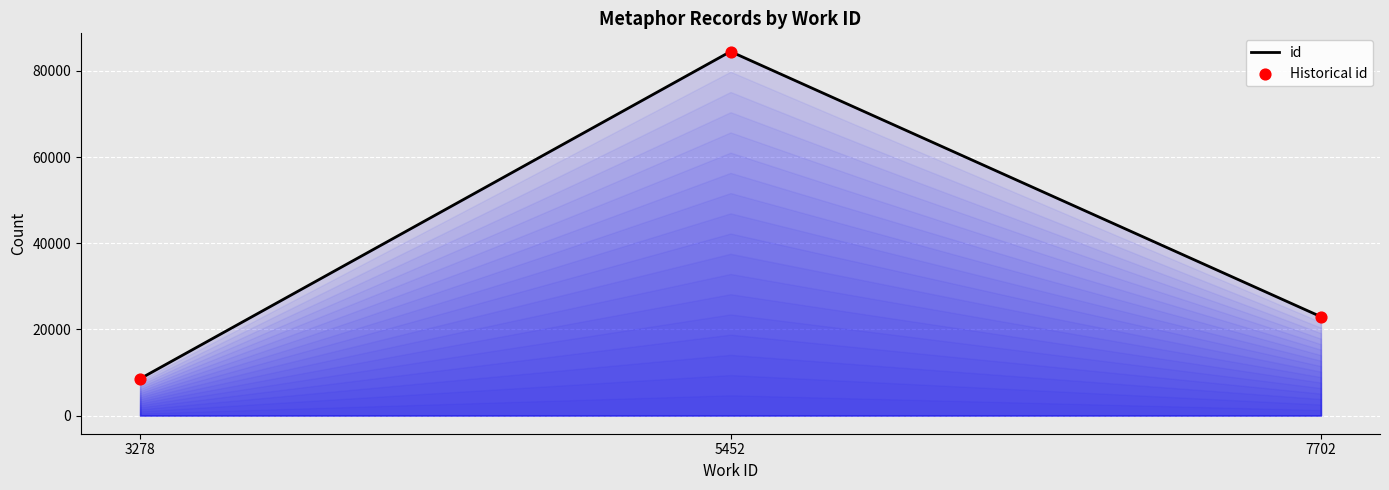

Rank the categories by value from highest to lowest.

5452, 7702, 3278